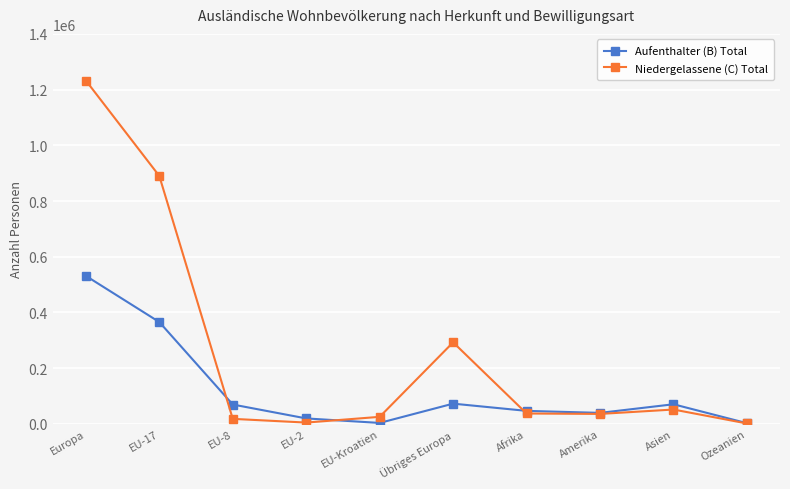

What position from the left is Ozeanien?

10